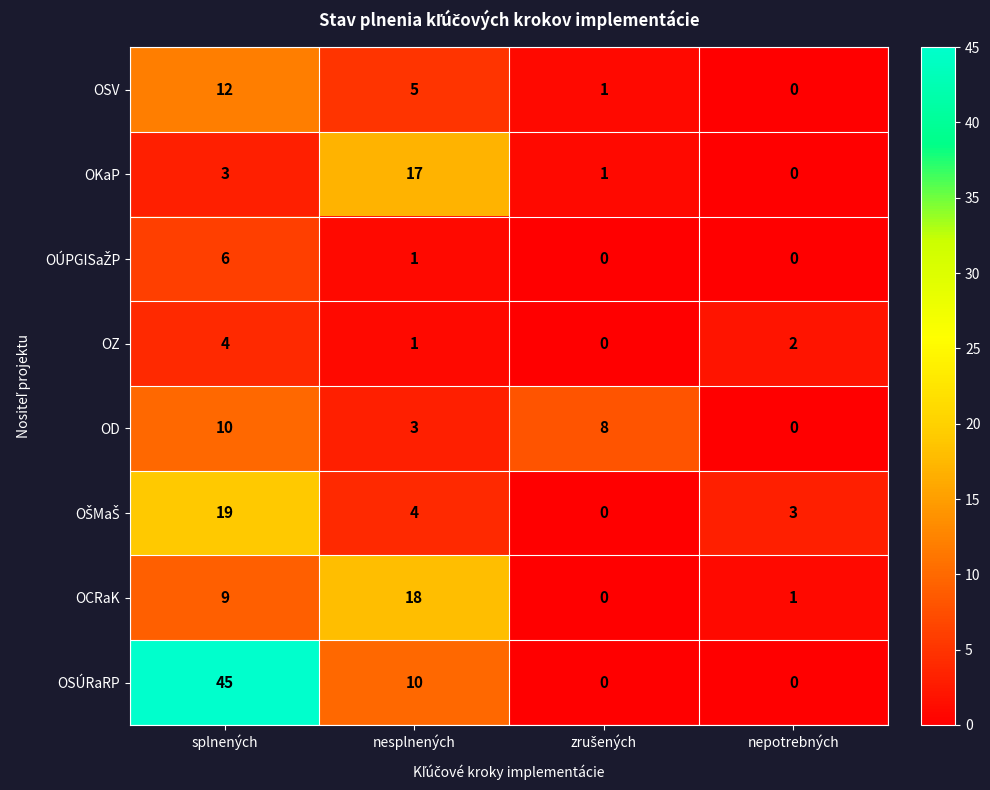

What is the total value across all series at nesplnených?

59